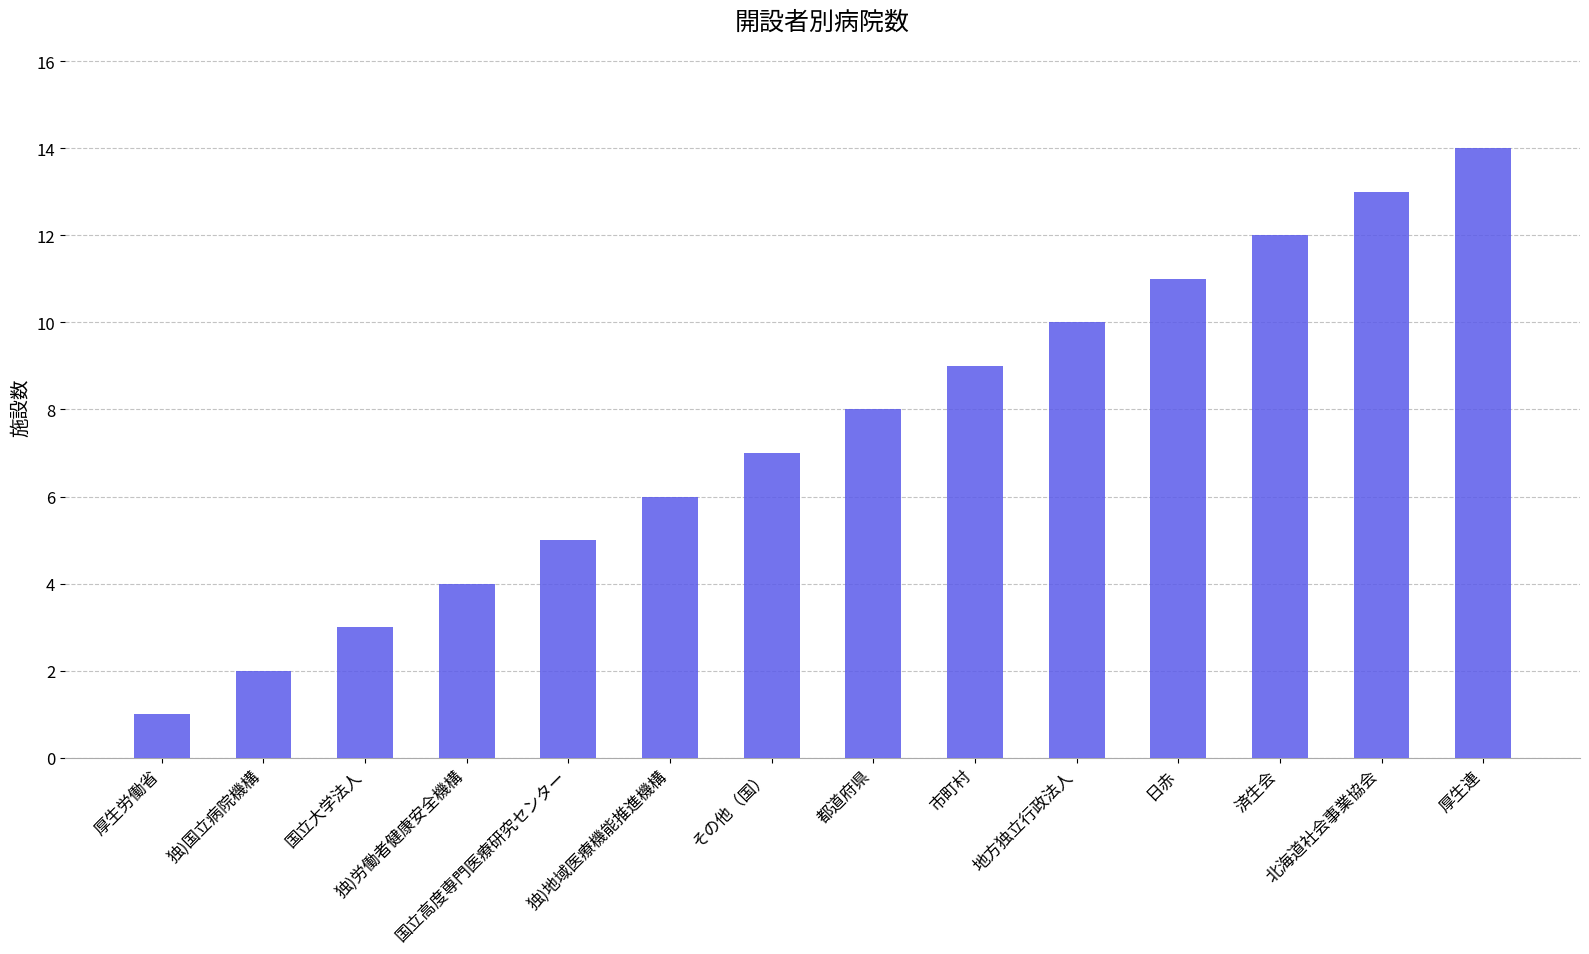

What is the difference between the values at 独)国立病院機構 and 厚生労働省?

1